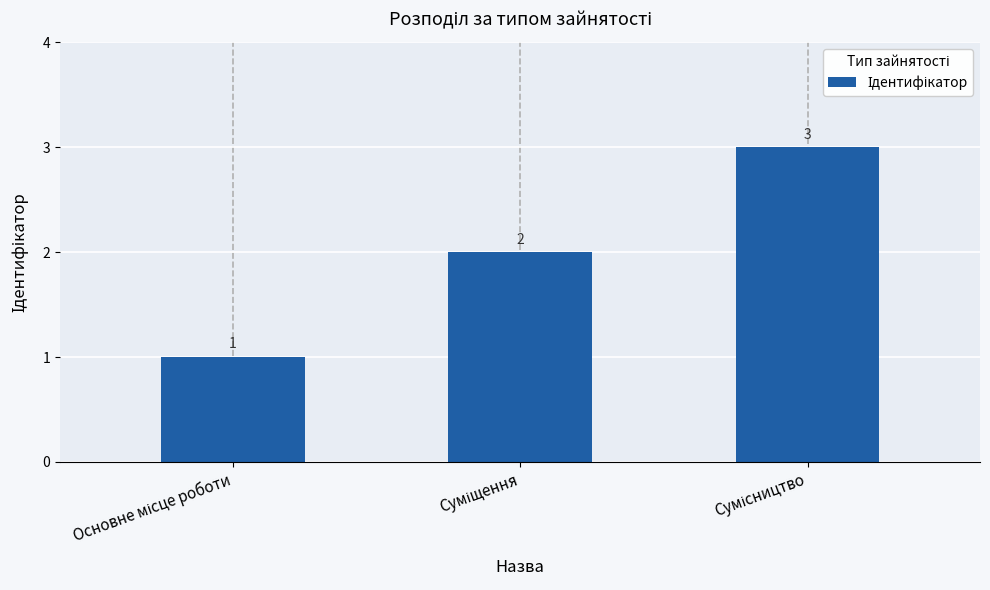

What is the maximum value shown in the chart?

3